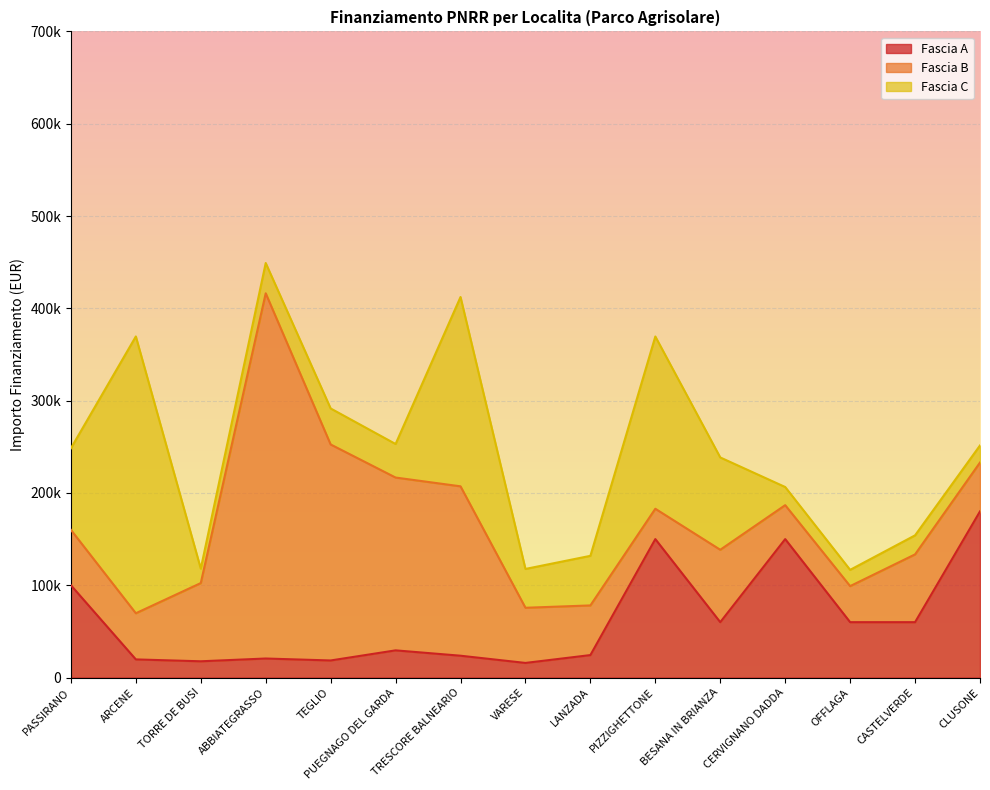

What position from the left is CLUSONE?

15